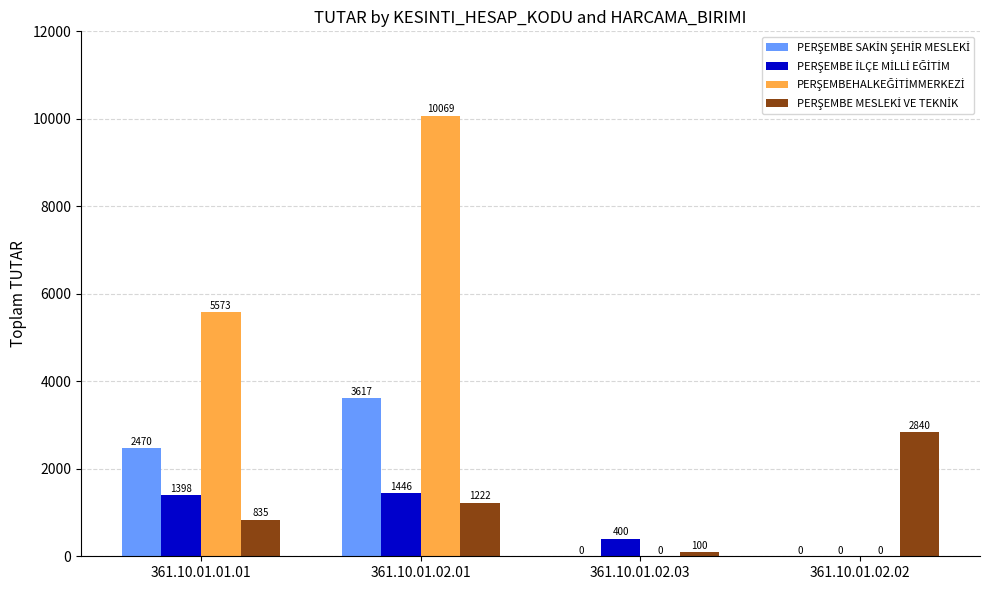

Count the number of categories in the chart.

4